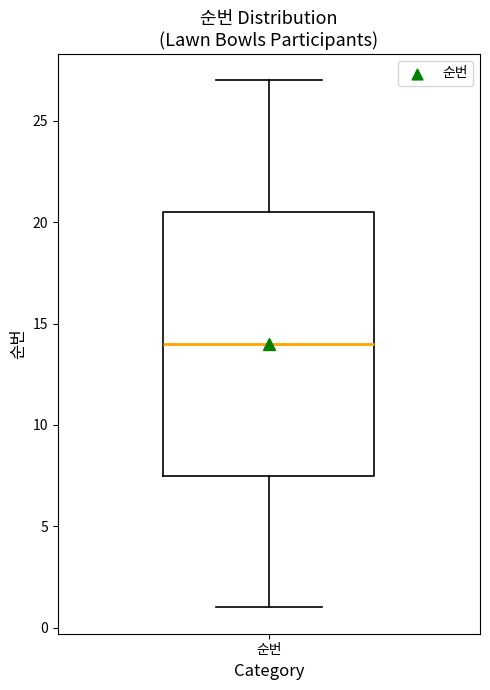

Transcribe this box plot: give where the median line is, the range the box spans, and where the two whiskers end, as read against the y-axis. The values are not printed on the chart, so give them approximately, as read against the axis.

median 14.0, box 7.5 to 20.5, whiskers 1.0 to 27.0